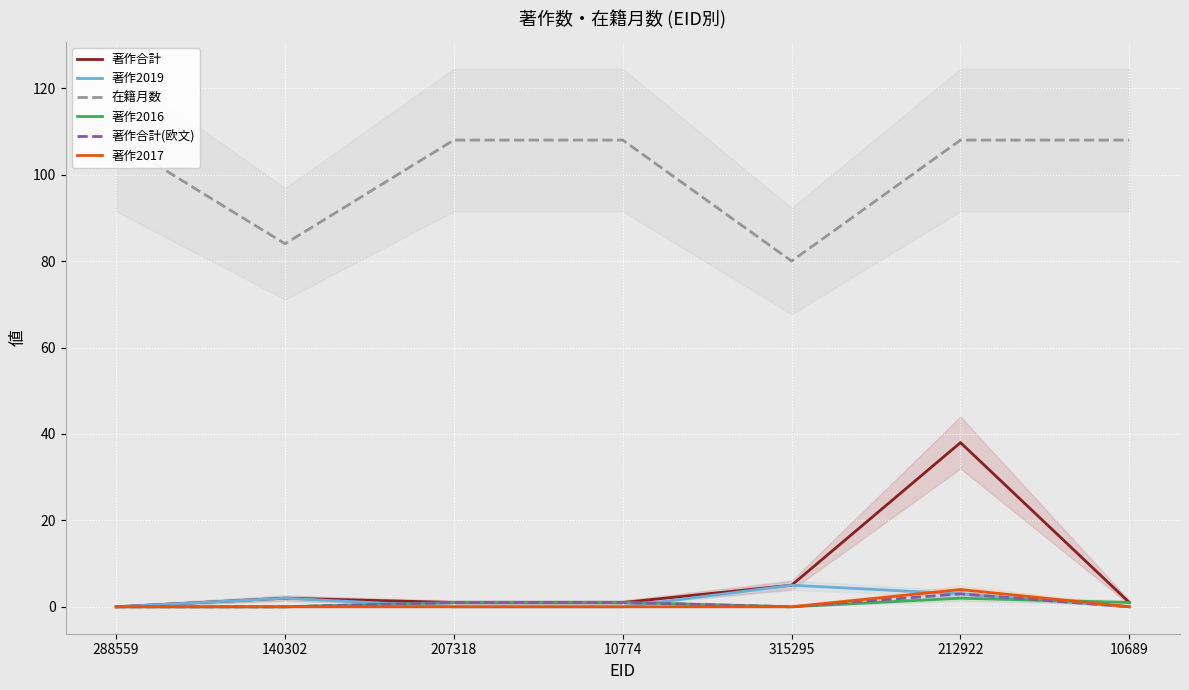

What position from the left is 140302?

2